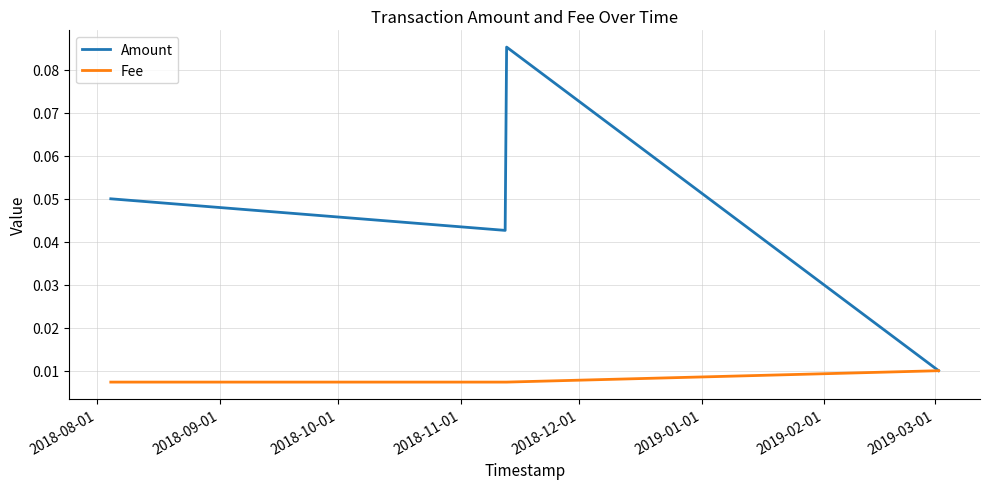

Count the Amount values in the range 0 to 1.

4